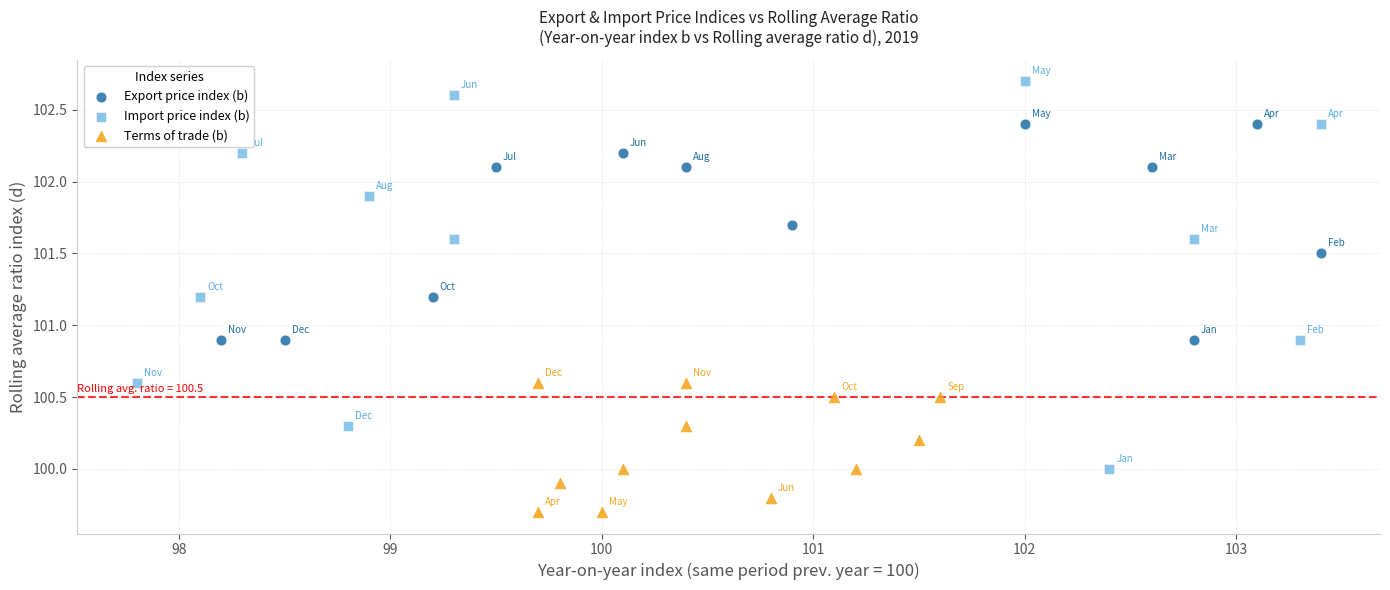

Which series reaches the minimum Y coordinate?

Terms of trade (b)